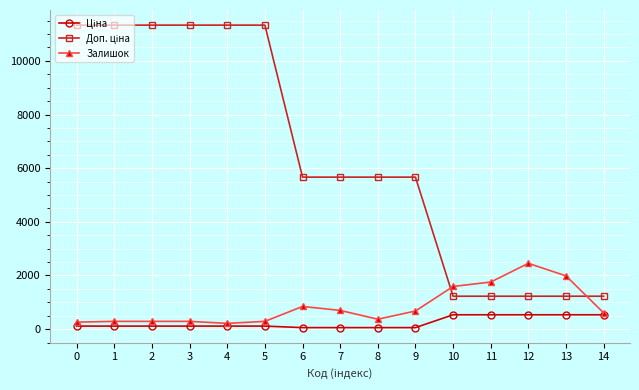

The value of Залишок at 12 is 2453.0. True or false?

True